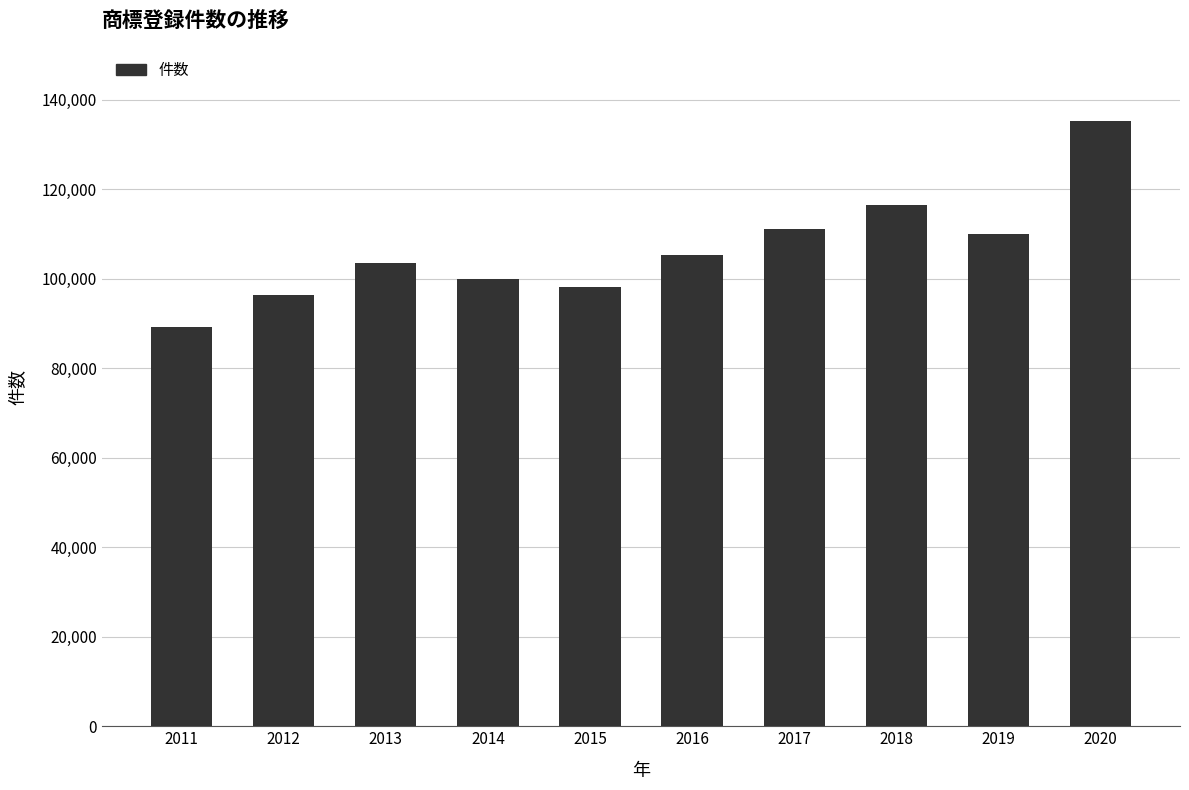

Between 2016 and 2012, which is larger?

2016